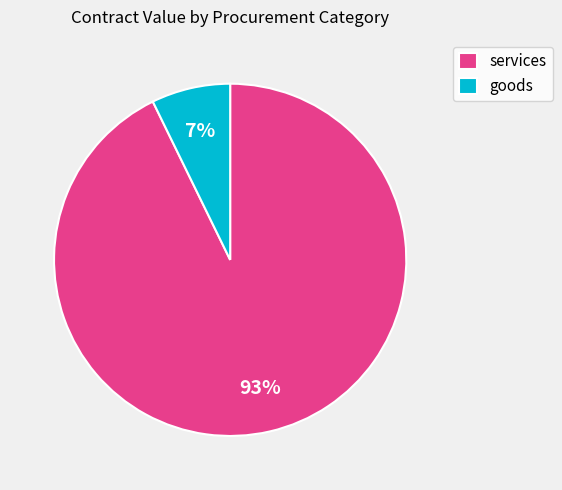

To the nearest percent, what is the difference between the goods and services slice percentages?

86%